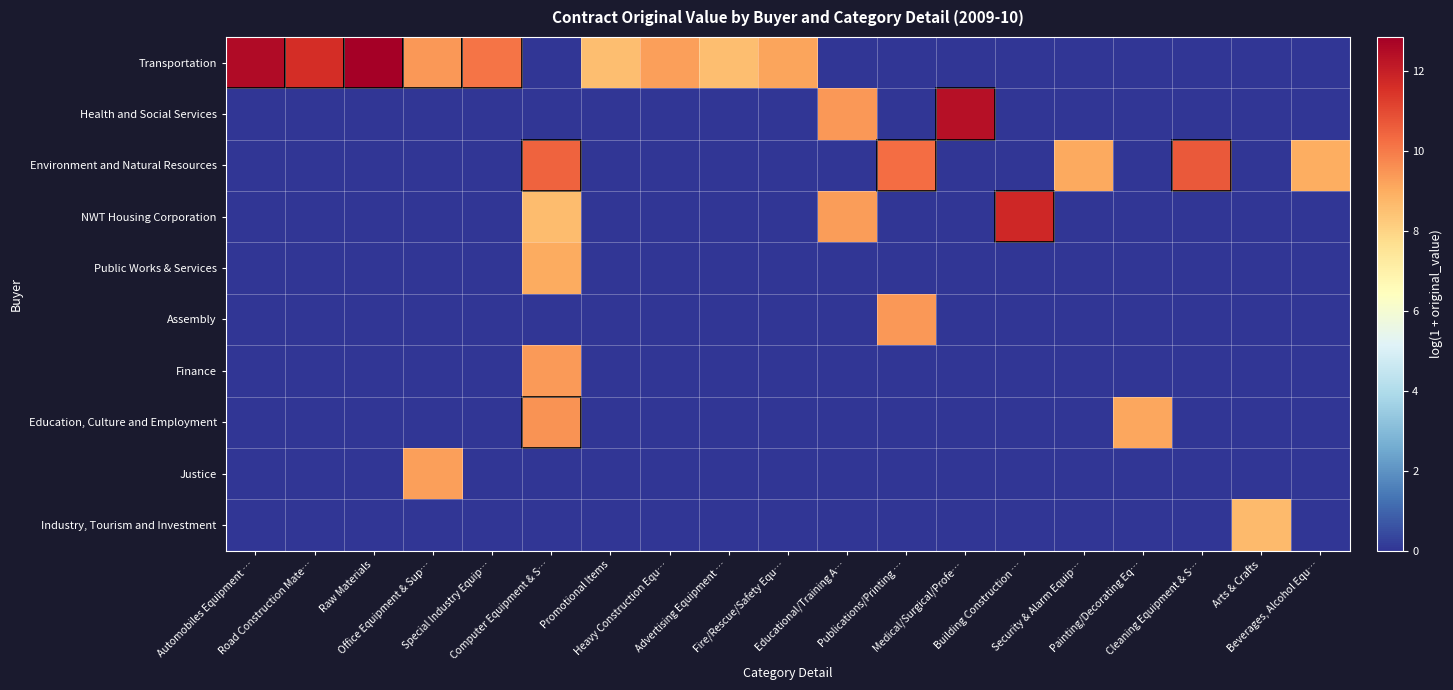

Reading right to left, extract all data points from this chart.

Transportation: Beverages, Alcohol Equ…=0.0	Arts & Crafts=0.0	Cleaning Equipment & S…=0.0	Painting/Decorating Eq…=0.0	Security & Alarm Equip…=0.0	Building Construction …=0.0	Medical/Surgical/Profe…=0.0	Publications/Printing …=0.0	Educational/Training A…=0.0	Fire/Rescue/Safety Equ…=9.2	Advertising Equipment …=8.6	Heavy Construction Equ…=9.3	Promotional Items=8.6	Computer Equipment & S…=0.0	Special Industry Equip…=10.1	Office Equipment & Sup…=9.4	Raw Materials=12.9	Road Construction Mate…=11.6	Automobiles Equipment …=12.5
Health and Social Services: Beverages, Alcohol Equ…=0.0	Arts & Crafts=0.0	Cleaning Equipment & S…=0.0	Painting/Decorating Eq…=0.0	Security & Alarm Equip…=0.0	Building Construction …=0.0	Medical/Surgical/Profe…=12.4	Publications/Printing …=0.0	Educational/Training A…=9.4	Fire/Rescue/Safety Equ…=0.0	Advertising Equipment …=0.0	Heavy Construction Equ…=0.0	Promotional Items=0.0	Computer Equipment & S…=0.0	Special Industry Equip…=0.0	Office Equipment & Sup…=0.0	Raw Materials=0.0	Road Construction Mate…=0.0	Automobiles Equipment …=0.0
Environment and Natural Resources: Beverages, Alcohol Equ…=8.9	Arts & Crafts=0.0	Cleaning Equipment & S…=10.7	Painting/Decorating Eq…=0.0	Security & Alarm Equip…=9.0	Building Construction …=0.0	Medical/Surgical/Profe…=0.0	Publications/Printing …=10.3	Educational/Training A…=0.0	Fire/Rescue/Safety Equ…=0.0	Advertising Equipment …=0.0	Heavy Construction Equ…=0.0	Promotional Items=0.0	Computer Equipment & S…=10.5	Special Industry Equip…=0.0	Office Equipment & Sup…=0.0	Raw Materials=0.0	Road Construction Mate…=0.0	Automobiles Equipment …=0.0
NWT Housing Corporation: Beverages, Alcohol Equ…=0.0	Arts & Crafts=0.0	Cleaning Equipment & S…=0.0	Painting/Decorating Eq…=0.0	Security & Alarm Equip…=0.0	Building Construction …=11.8	Medical/Surgical/Profe…=0.0	Publications/Printing …=0.0	Educational/Training A…=9.3	Fire/Rescue/Safety Equ…=0.0	Advertising Equipment …=0.0	Heavy Construction Equ…=0.0	Promotional Items=0.0	Computer Equipment & S…=8.6	Special Industry Equip…=0.0	Office Equipment & Sup…=0.0	Raw Materials=0.0	Road Construction Mate…=0.0	Automobiles Equipment …=0.0
Public Works & Services: Beverages, Alcohol Equ…=0.0	Arts & Crafts=0.0	Cleaning Equipment & S…=0.0	Painting/Decorating Eq…=0.0	Security & Alarm Equip…=0.0	Building Construction …=0.0	Medical/Surgical/Profe…=0.0	Publications/Printing …=0.0	Educational/Training A…=0.0	Fire/Rescue/Safety Equ…=0.0	Advertising Equipment …=0.0	Heavy Construction Equ…=0.0	Promotional Items=0.0	Computer Equipment & S…=9.0	Special Industry Equip…=0.0	Office Equipment & Sup…=0.0	Raw Materials=0.0	Road Construction Mate…=0.0	Automobiles Equipment …=0.0
Assembly: Beverages, Alcohol Equ…=0.0	Arts & Crafts=0.0	Cleaning Equipment & S…=0.0	Painting/Decorating Eq…=0.0	Security & Alarm Equip…=0.0	Building Construction …=0.0	Medical/Surgical/Profe…=0.0	Publications/Printing …=9.4	Educational/Training A…=0.0	Fire/Rescue/Safety Equ…=0.0	Advertising Equipment …=0.0	Heavy Construction Equ…=0.0	Promotional Items=0.0	Computer Equipment & S…=0.0	Special Industry Equip…=0.0	Office Equipment & Sup…=0.0	Raw Materials=0.0	Road Construction Mate…=0.0	Automobiles Equipment …=0.0
Finance: Beverages, Alcohol Equ…=0.0	Arts & Crafts=0.0	Cleaning Equipment & S…=0.0	Painting/Decorating Eq…=0.0	Security & Alarm Equip…=0.0	Building Construction …=0.0	Medical/Surgical/Profe…=0.0	Publications/Printing …=0.0	Educational/Training A…=0.0	Fire/Rescue/Safety Equ…=0.0	Advertising Equipment …=0.0	Heavy Construction Equ…=0.0	Promotional Items=0.0	Computer Equipment & S…=9.4	Special Industry Equip…=0.0	Office Equipment & Sup…=0.0	Raw Materials=0.0	Road Construction Mate…=0.0	Automobiles Equipment …=0.0
Education, Culture and Employment: Beverages, Alcohol Equ…=0.0	Arts & Crafts=0.0	Cleaning Equipment & S…=0.0	Painting/Decorating Eq…=9.1	Security & Alarm Equip…=0.0	Building Construction …=0.0	Medical/Surgical/Profe…=0.0	Publications/Printing …=0.0	Educational/Training A…=0.0	Fire/Rescue/Safety Equ…=0.0	Advertising Equipment …=0.0	Heavy Construction Equ…=0.0	Promotional Items=0.0	Computer Equipment & S…=9.5	Special Industry Equip…=0.0	Office Equipment & Sup…=0.0	Raw Materials=0.0	Road Construction Mate…=0.0	Automobiles Equipment …=0.0
Justice: Beverages, Alcohol Equ…=0.0	Arts & Crafts=0.0	Cleaning Equipment & S…=0.0	Painting/Decorating Eq…=0.0	Security & Alarm Equip…=0.0	Building Construction …=0.0	Medical/Surgical/Profe…=0.0	Publications/Printing …=0.0	Educational/Training A…=0.0	Fire/Rescue/Safety Equ…=0.0	Advertising Equipment …=0.0	Heavy Construction Equ…=0.0	Promotional Items=0.0	Computer Equipment & S…=0.0	Special Industry Equip…=0.0	Office Equipment & Sup…=9.3	Raw Materials=0.0	Road Construction Mate…=0.0	Automobiles Equipment …=0.0
Industry, Tourism and Investment: Beverages, Alcohol Equ…=0.0	Arts & Crafts=8.7	Cleaning Equipment & S…=0.0	Painting/Decorating Eq…=0.0	Security & Alarm Equip…=0.0	Building Construction …=0.0	Medical/Surgical/Profe…=0.0	Publications/Printing …=0.0	Educational/Training A…=0.0	Fire/Rescue/Safety Equ…=0.0	Advertising Equipment …=0.0	Heavy Construction Equ…=0.0	Promotional Items=0.0	Computer Equipment & S…=0.0	Special Industry Equip…=0.0	Office Equipment & Sup…=0.0	Raw Materials=0.0	Road Construction Mate…=0.0	Automobiles Equipment …=0.0